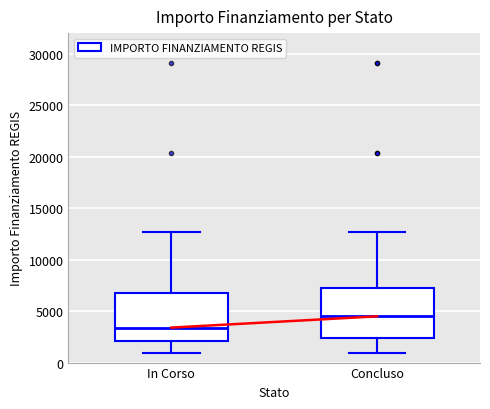

Reading left to right, read every box against the y-axis: the position of its median line, the range the box covers, and the ends of its whiskers. The values are not printed on the chart, so give them approximately, as read against the axis.

In Corso: median 3500, box 2000 to 7000, whiskers 1000 to 12500
Concluso: median 4500, box 2500 to 7000, whiskers 1000 to 12500